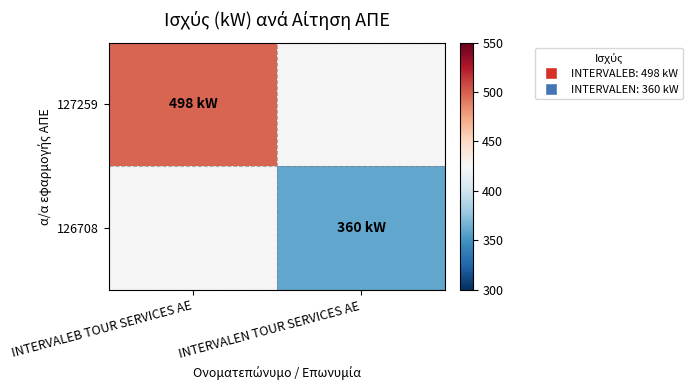

How many positive values does the 126708 series have?

1